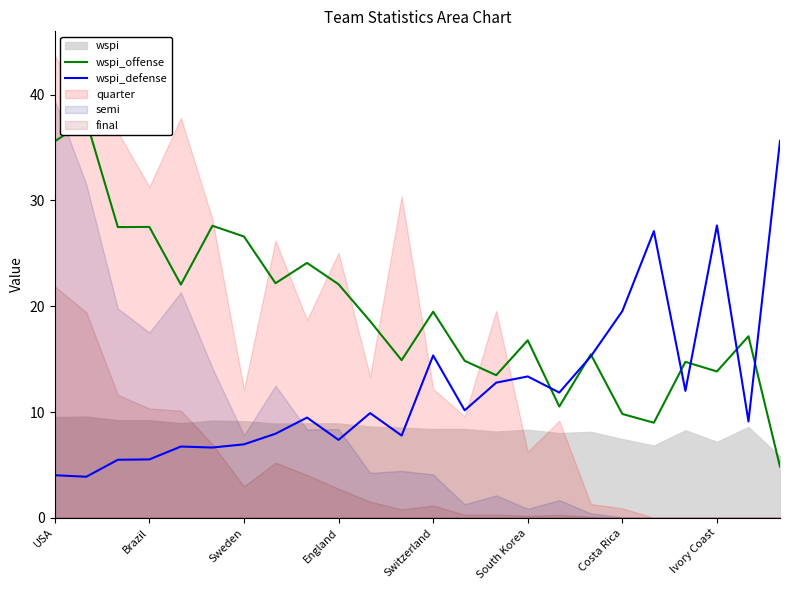

At which label does wspi_defense first exceed 9?

8